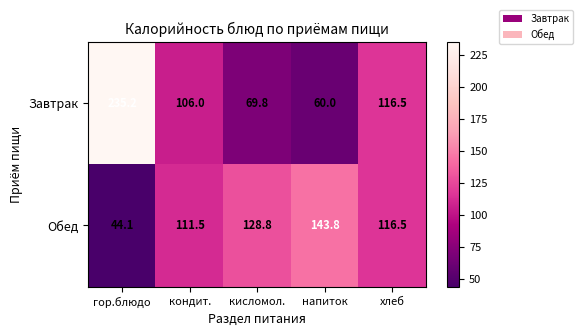

What is the difference between the maximum and second lowest values in the Завтрак series?

165.4